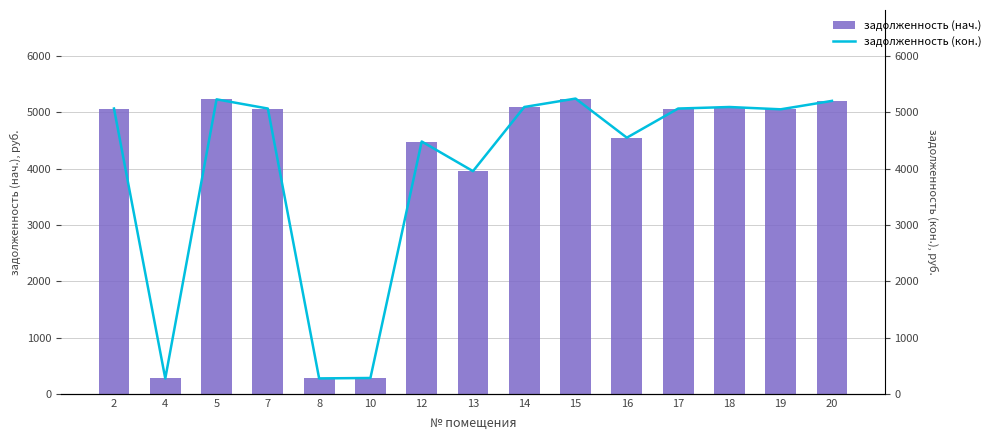

At which category does the chart reach its peak across all series?

15